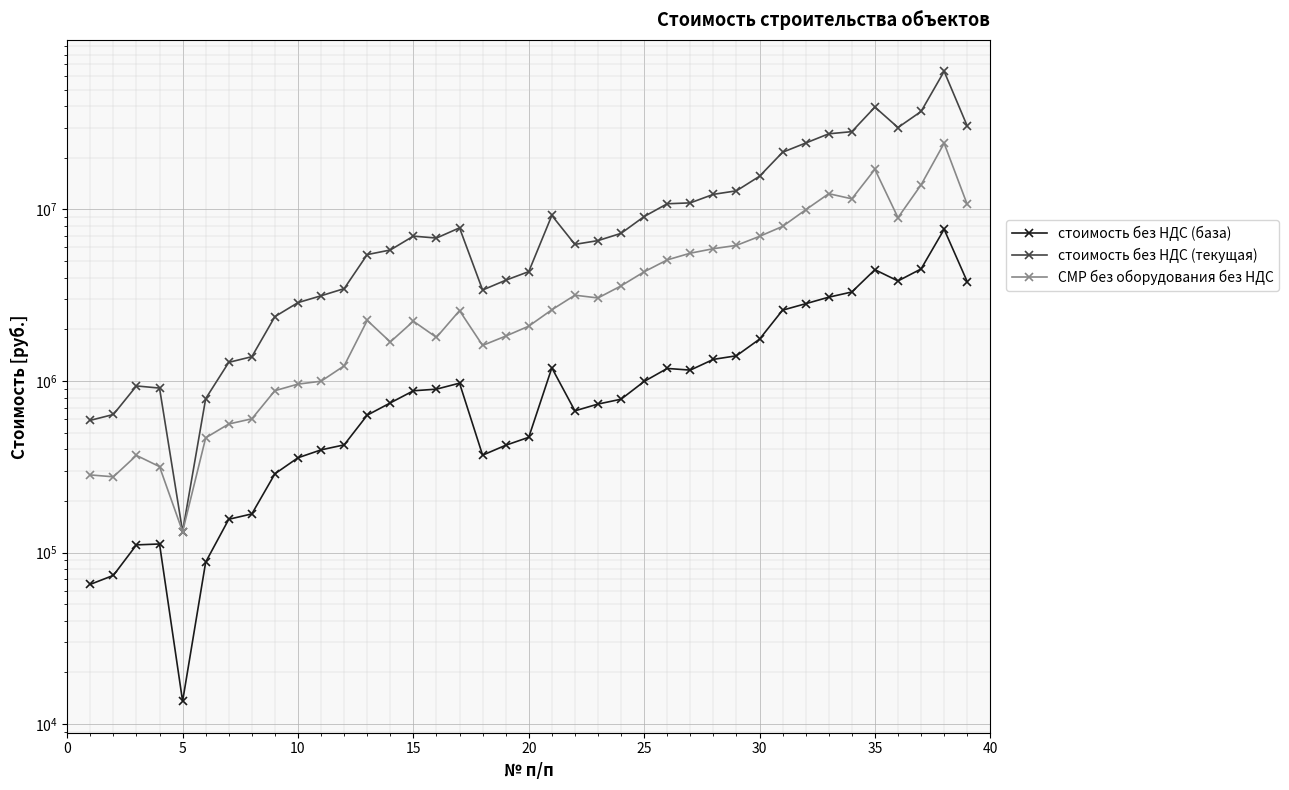

Which series has the largest total across all categories?

стоимость без НДС (текущая)